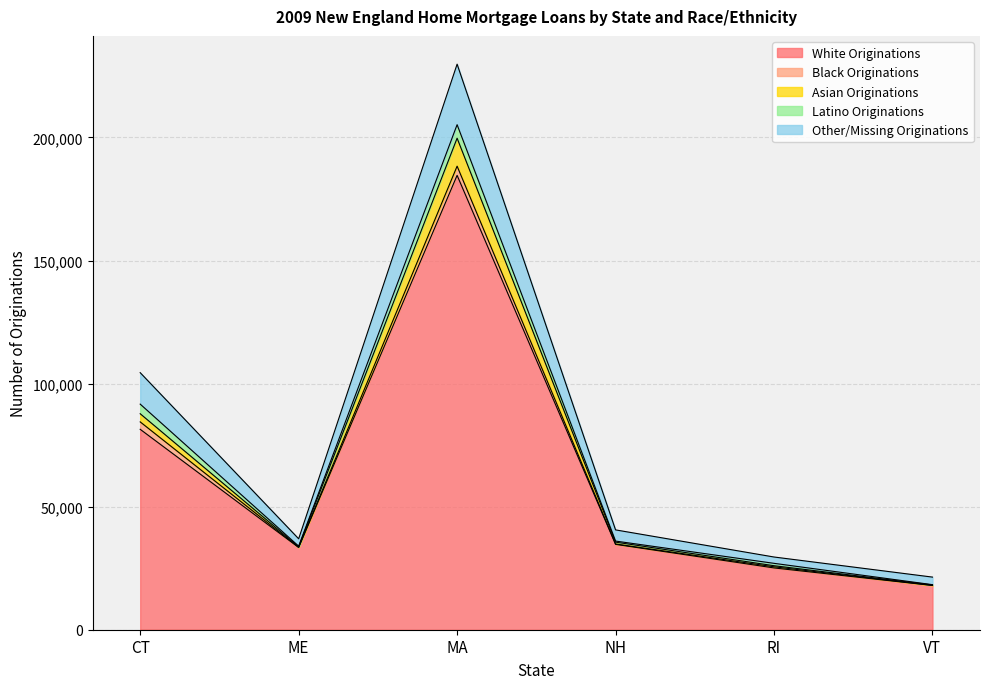

The White Originations series shows 45867 at NH. True or false?

False